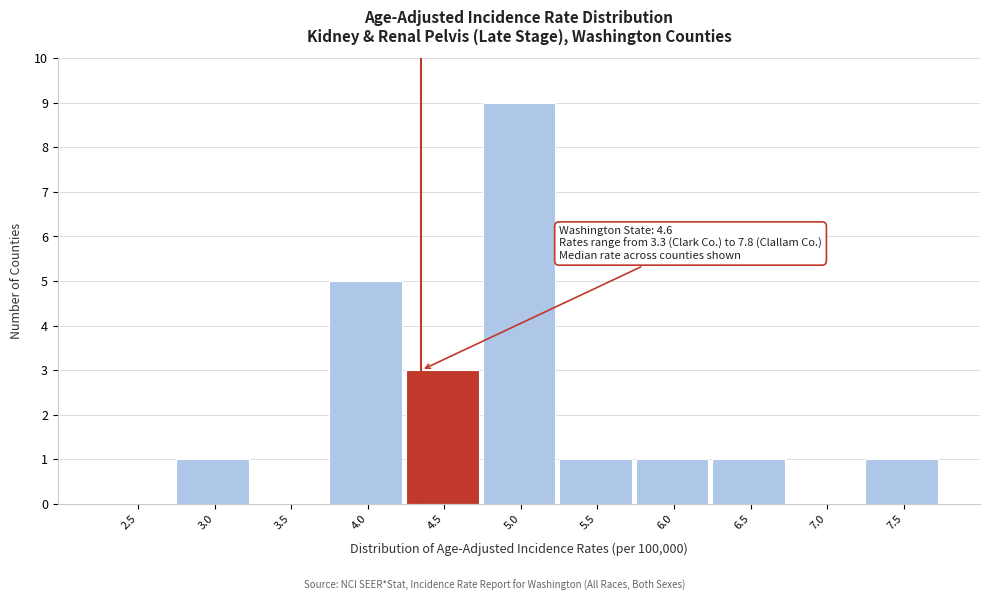

Reading right to left, transcribe all the data shown in this chart.

7.5=1	7.0=0	6.5=1	6.0=1	5.5=1	5.0=9	4.5=3	4.0=5	3.5=0	3.0=1	2.5=0